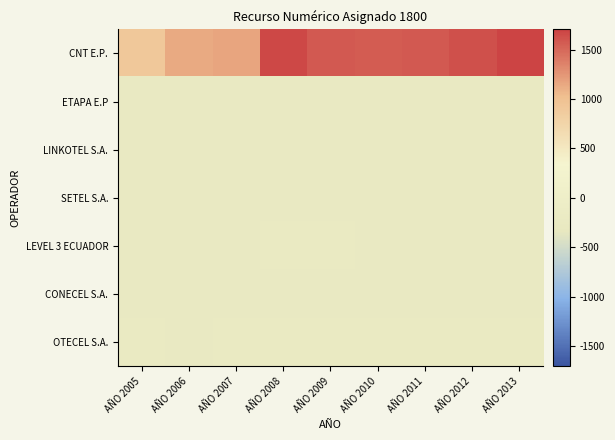

How many series are shown in this chart?

7